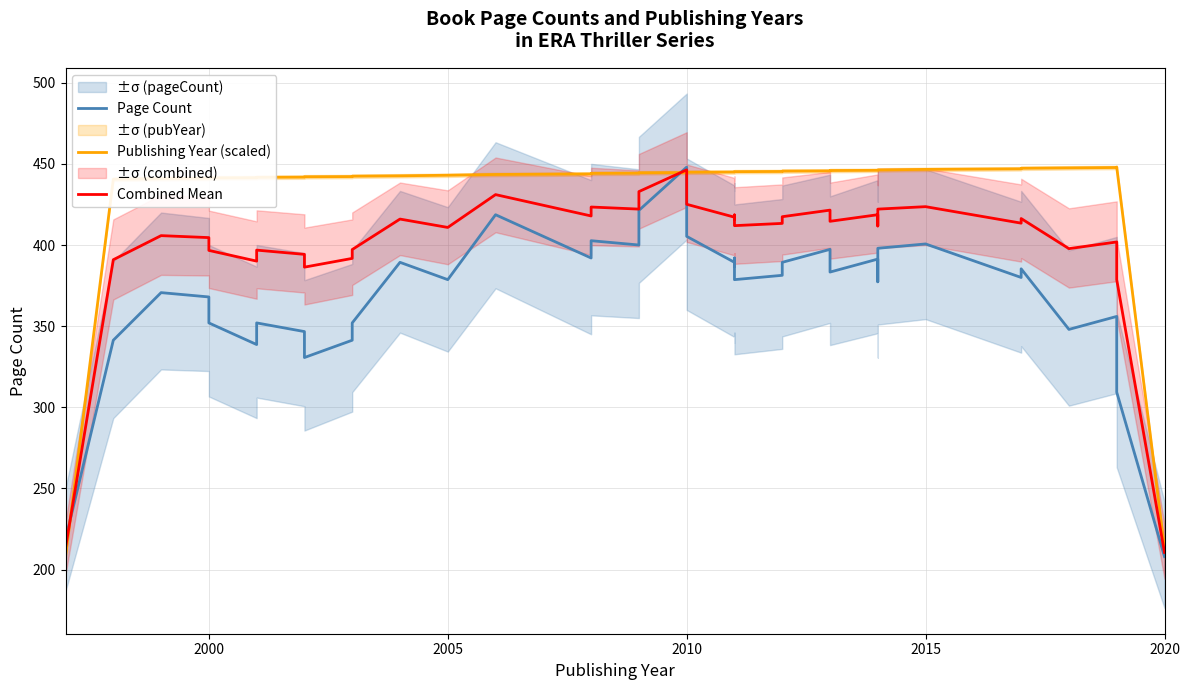

At how many categories does at least one series exceed 283?

38